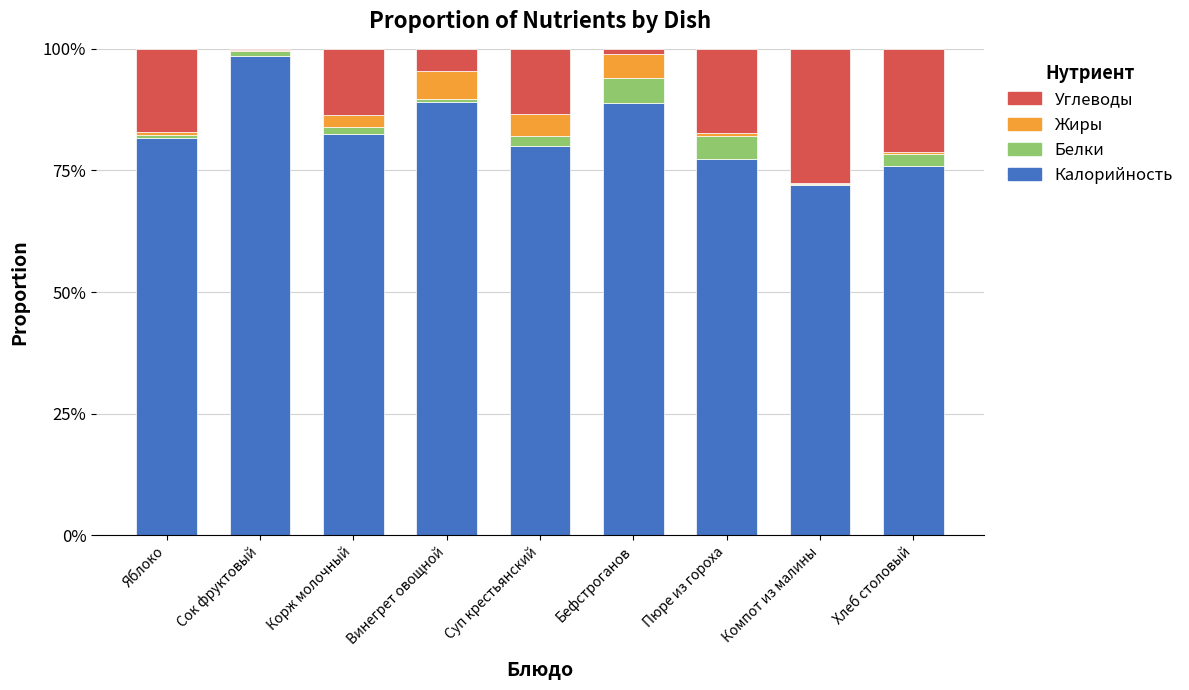

What is the highest value of the Калорийность series?

98.5